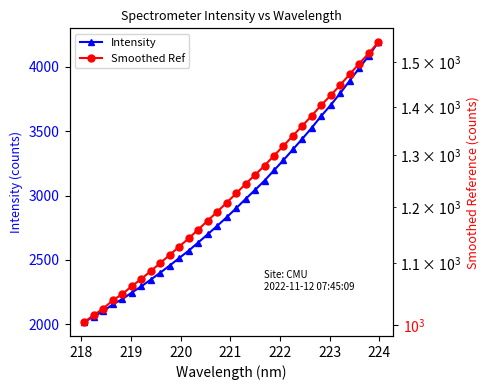

Does the chart have visible grid lines?

No